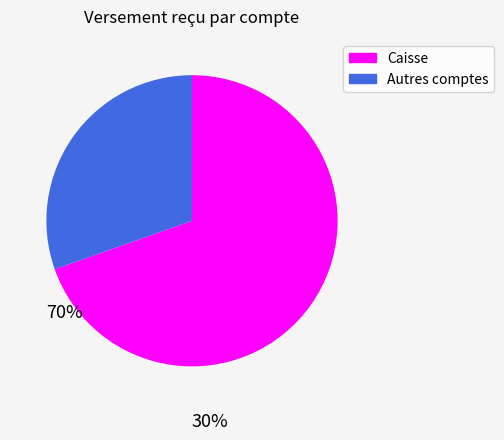

Does any single category account for the majority?

Yes